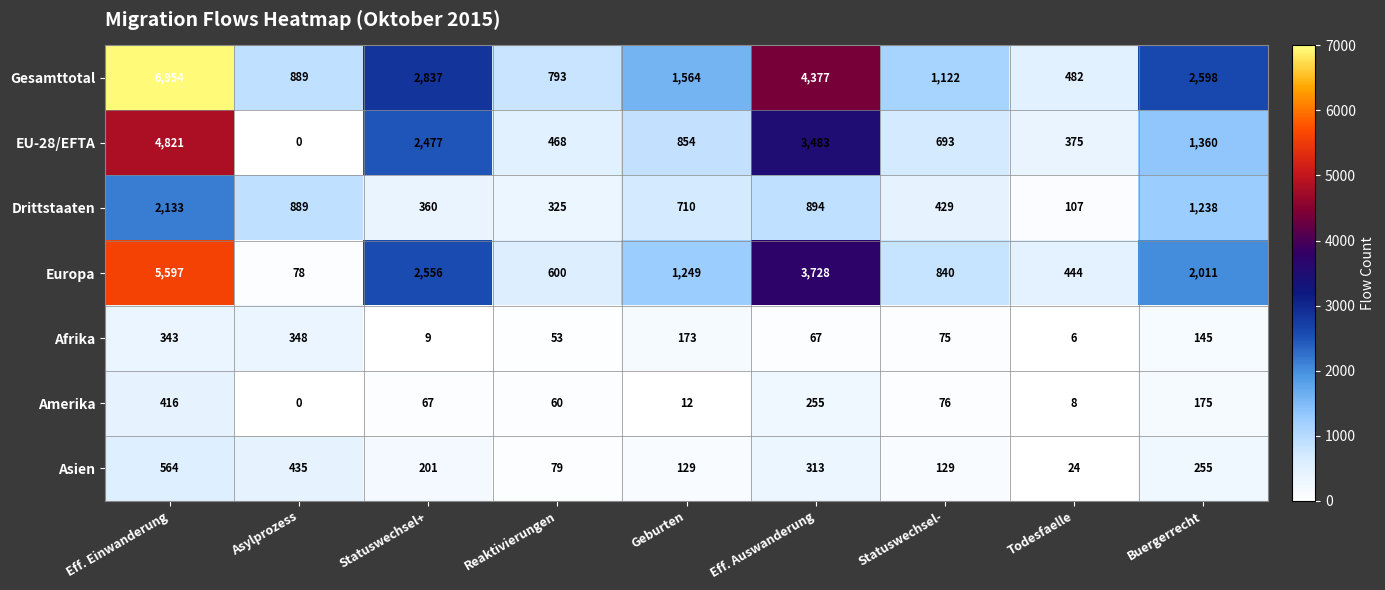

Rank the series by their maximum value, from lowest to highest.

Afrika, Amerika, Asien, Drittstaaten, EU-28/EFTA, Europa, Gesamttotal